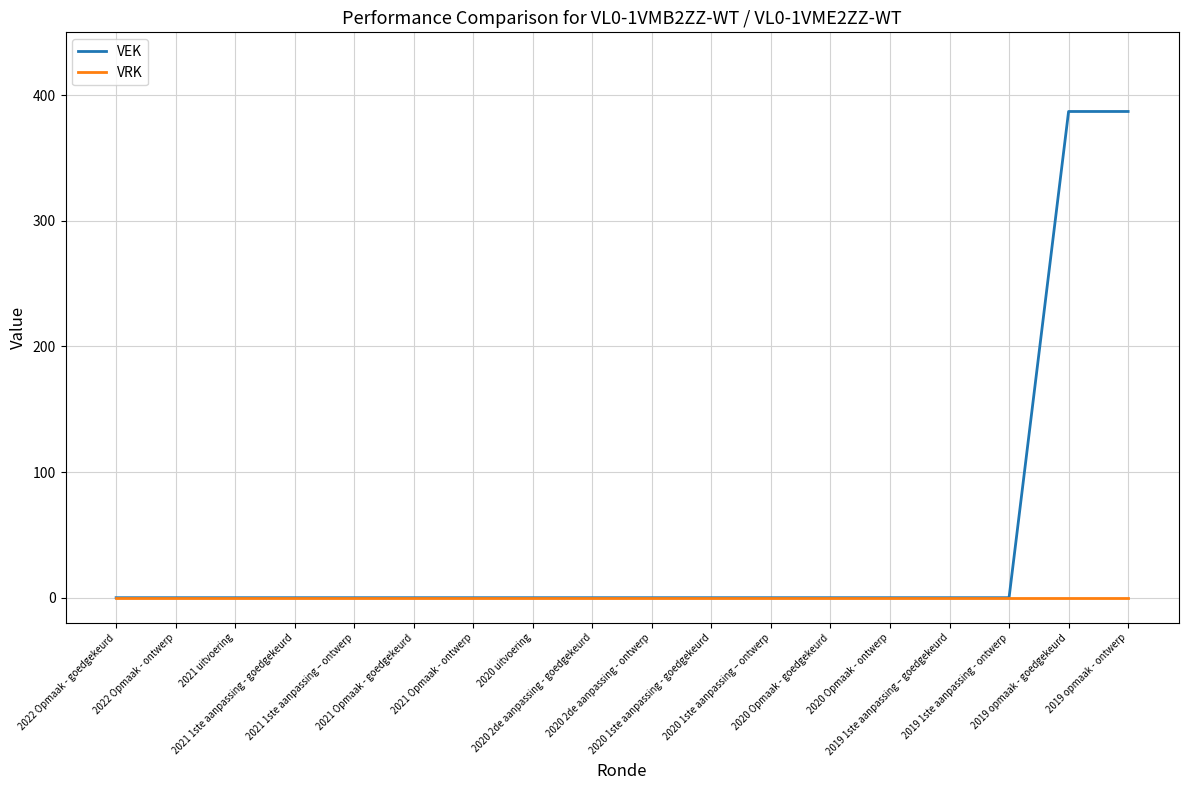

The VRK series shows 0 at 2021 1ste aanpassing – ontwerp. True or false?

True